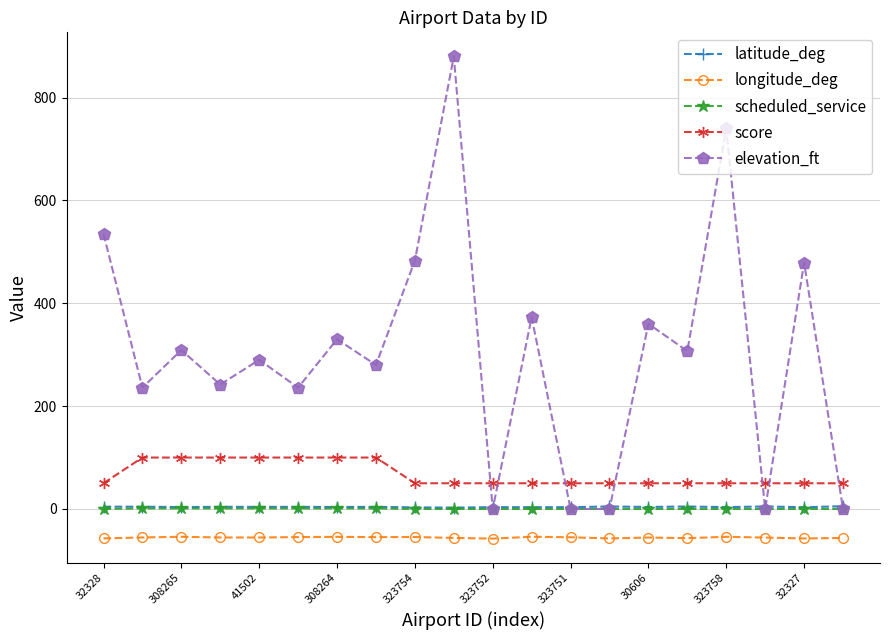

Which series has the widest spread of values?

elevation_ft